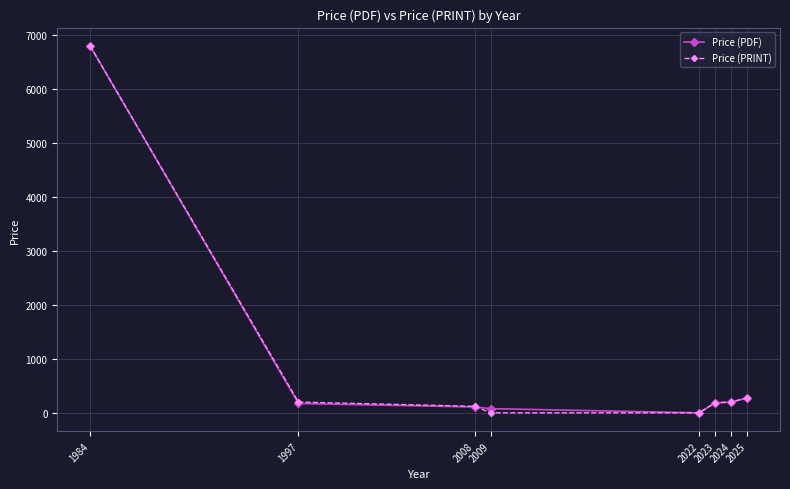

What is the greatest value displayed?

6800.0